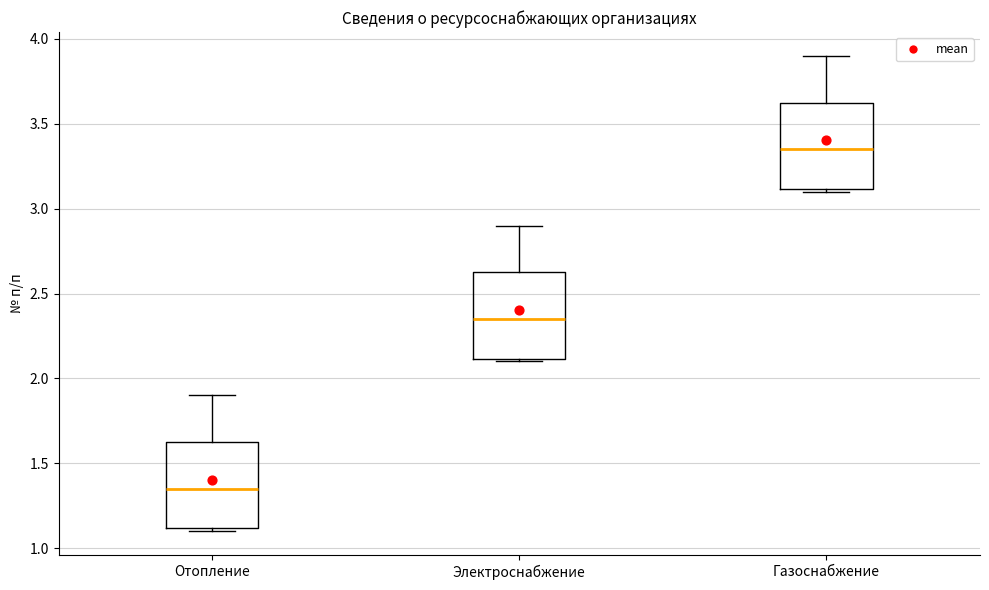

Where is the upper edge of the box for Газоснабжение on the y-axis? The values are not printed on the chart, so give them approximately, as read against the axis.

3.65